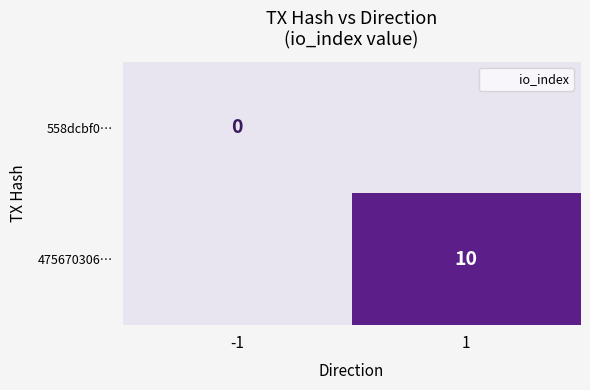

Rank the series at -1 from lowest to highest value.

558dcbf0…, 475670306…